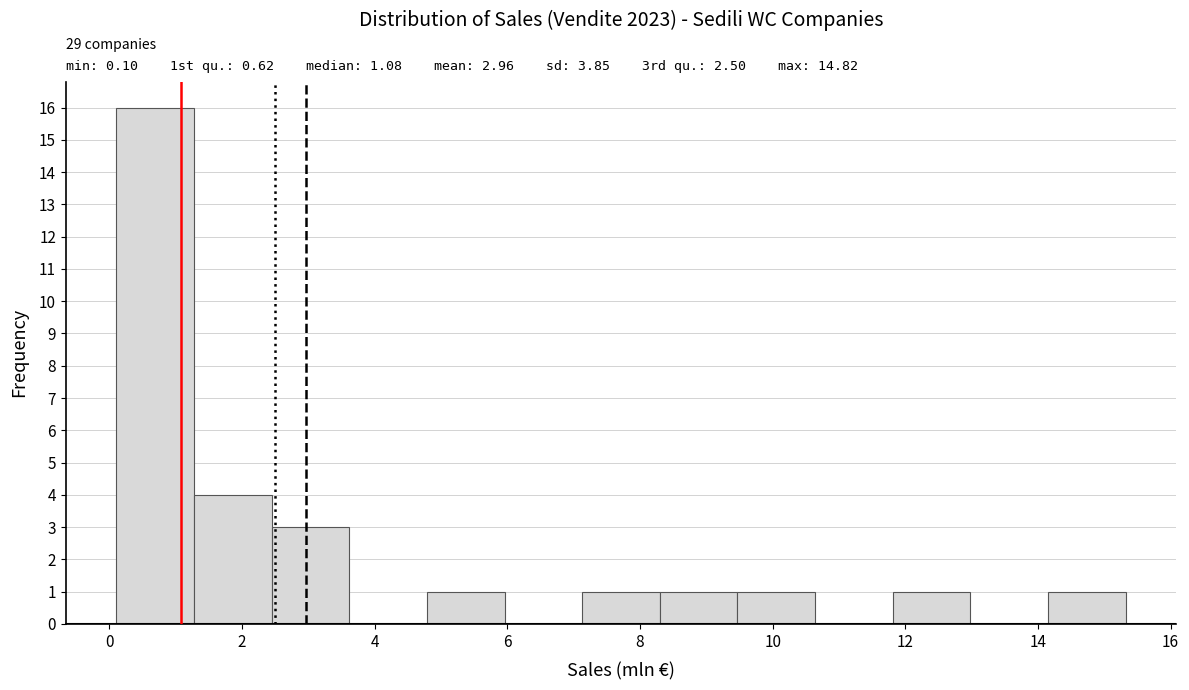

Which range on the x-axis has the tallest bar?

0.2 to 1.2